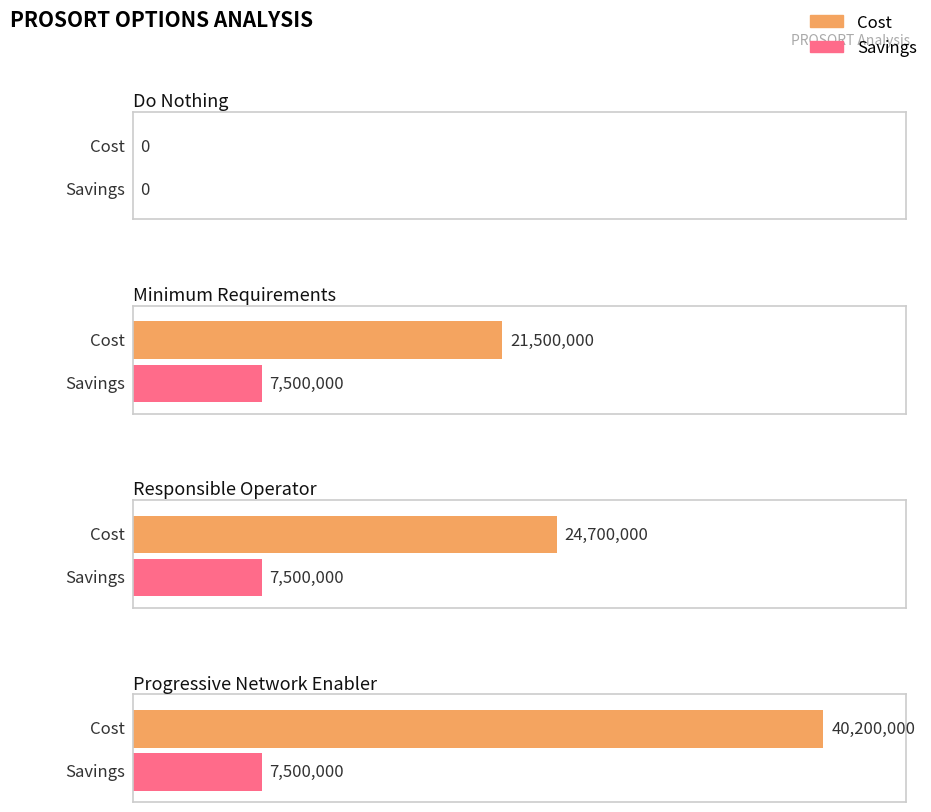

List the labels in order of Cost value, largest first.

Progressive Network Enabler, Responsible Operator, Minimum Requirements, Do Nothing